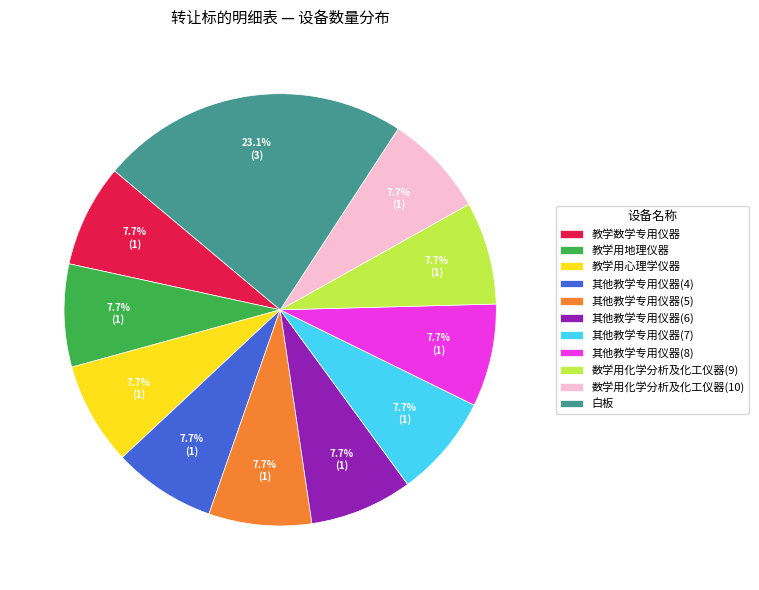

What is the largest slice in the pie chart?

白板